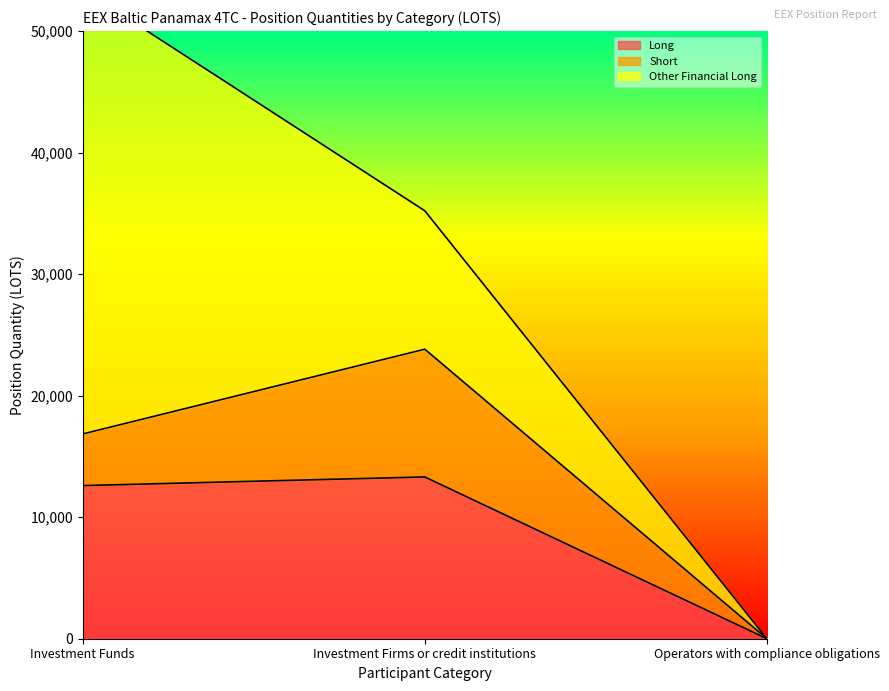

What is the label of the 1st point from the right?

Operators with compliance obligations